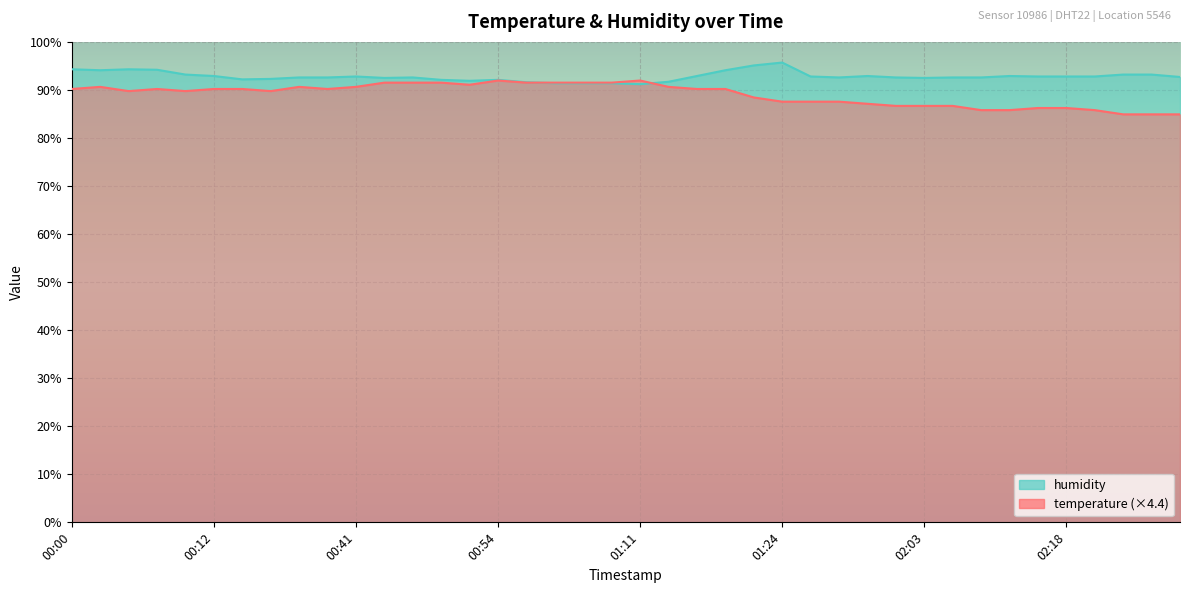

What is the difference between the maximum and second lowest values in the temperature series?

7.0